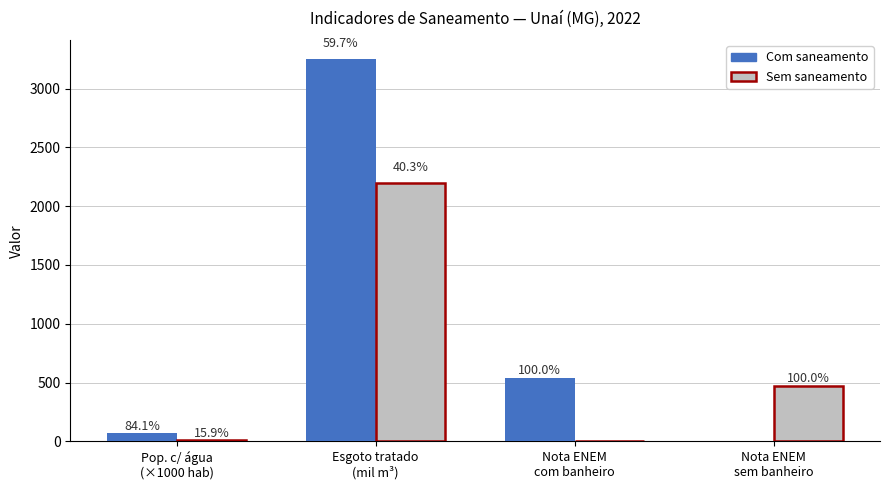

What are all the series names shown in the legend?

Com saneamento, Sem saneamento